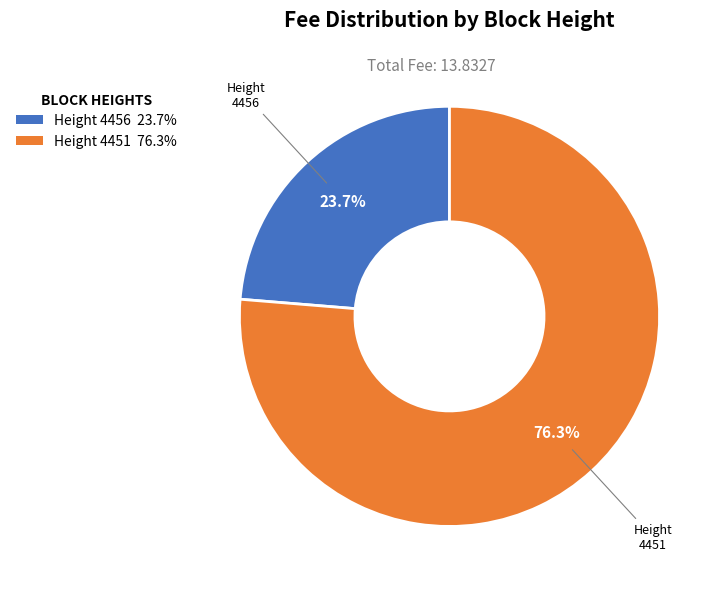

What is the total percentage of Height 4451 76.3% and Height 4456 23.7%?

100.0%